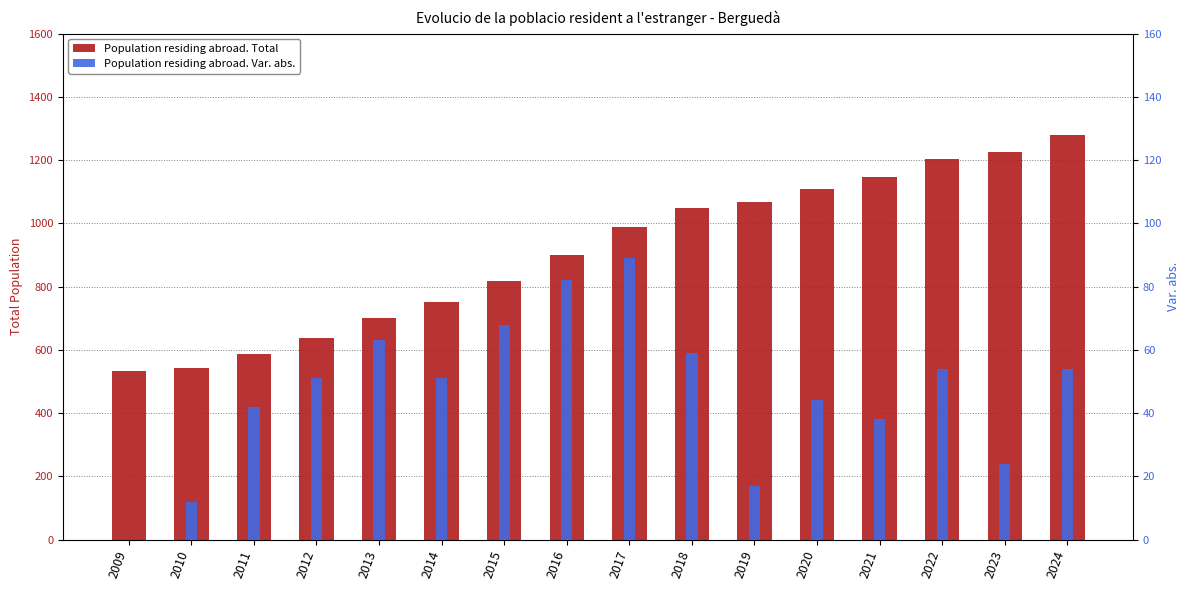

The Population residing abroad. Total series shows 1148 at 2021. True or false?

True